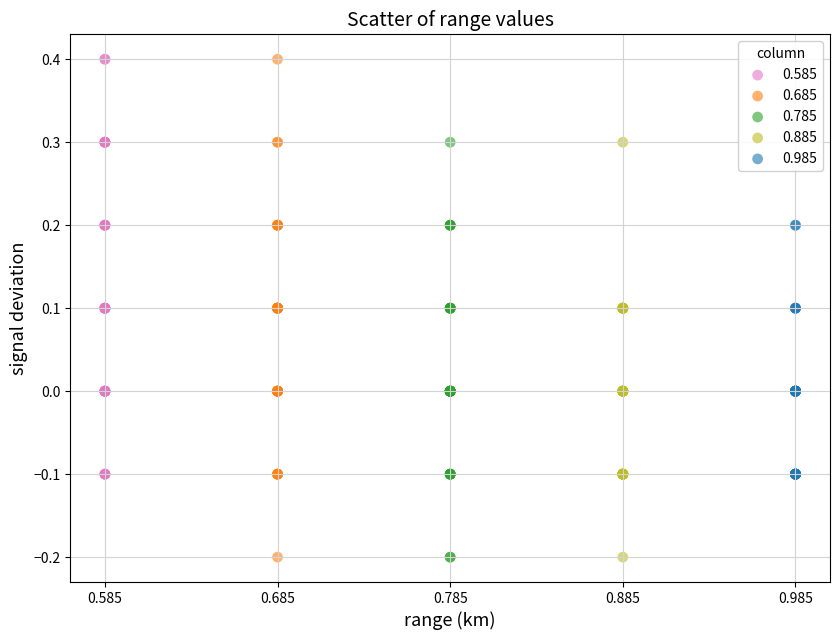

Which series has the widest spread of Y values?

0.685